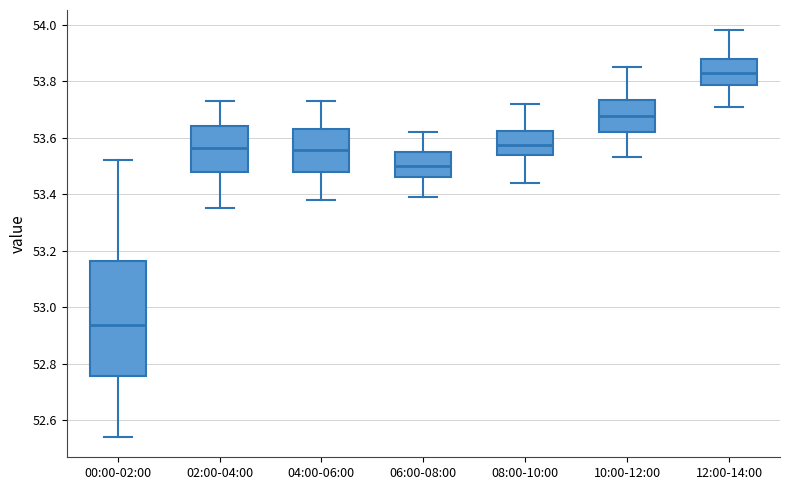

Reading left to right, transcribe this box plot: for each box, give where its median line is, the range the box spans, and where its two whiskers end, as read against the y-axis. The values are not printed on the chart, so give them approximately, as read against the axis.

00:00-02:00: median 52.94, box 52.76 to 53.16, whiskers 52.54 to 53.52
02:00-04:00: median 53.56, box 53.48 to 53.64, whiskers 53.36 to 53.74
04:00-06:00: median 53.56, box 53.48 to 53.64, whiskers 53.38 to 53.74
06:00-08:00: median 53.50, box 53.46 to 53.56, whiskers 53.40 to 53.62
08:00-10:00: median 53.58, box 53.54 to 53.62, whiskers 53.44 to 53.72
10:00-12:00: median 53.68, box 53.62 to 53.74, whiskers 53.54 to 53.86
12:00-14:00: median 53.84, box 53.78 to 53.88, whiskers 53.72 to 53.98